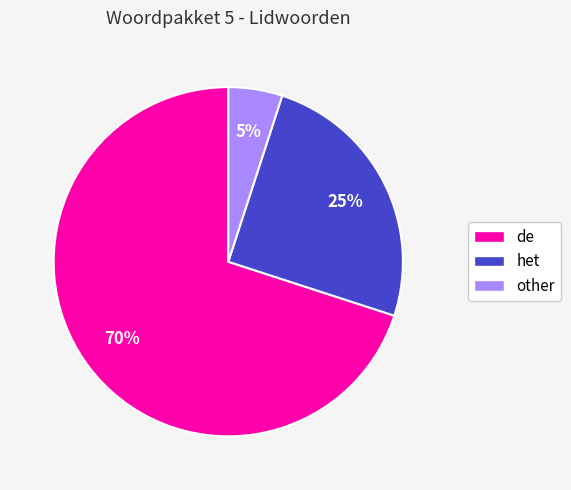

Is there any slice that represents more than half of the pie?

Yes